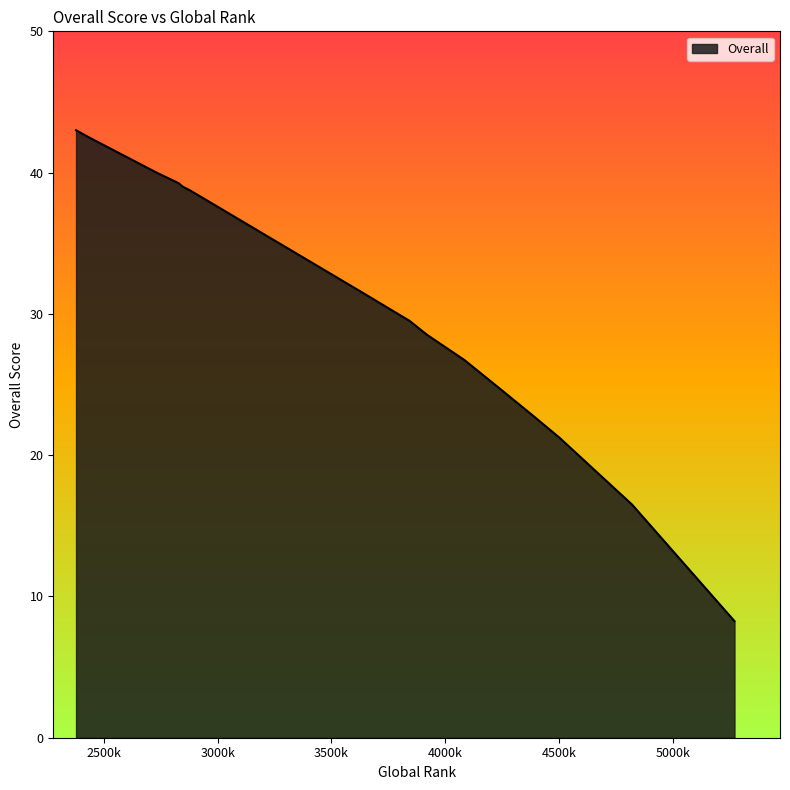

What is the maximum value shown in the chart?

43.0